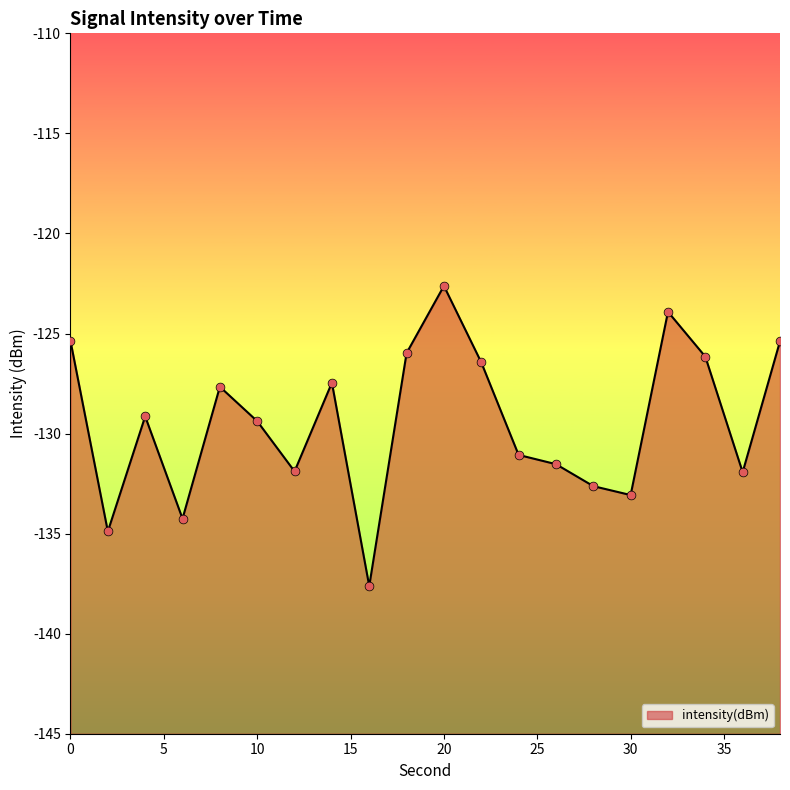

What is the change in value from 10 to 22?

+2.9